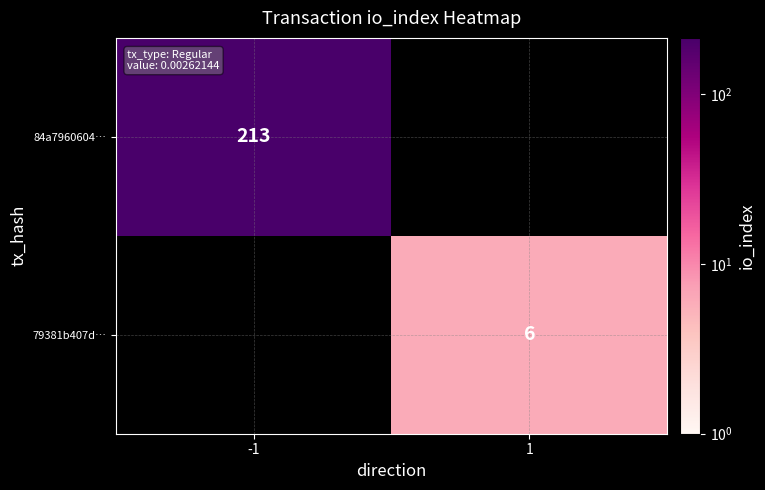

Is it true that 79381b407d… equals 3 at 1?

False